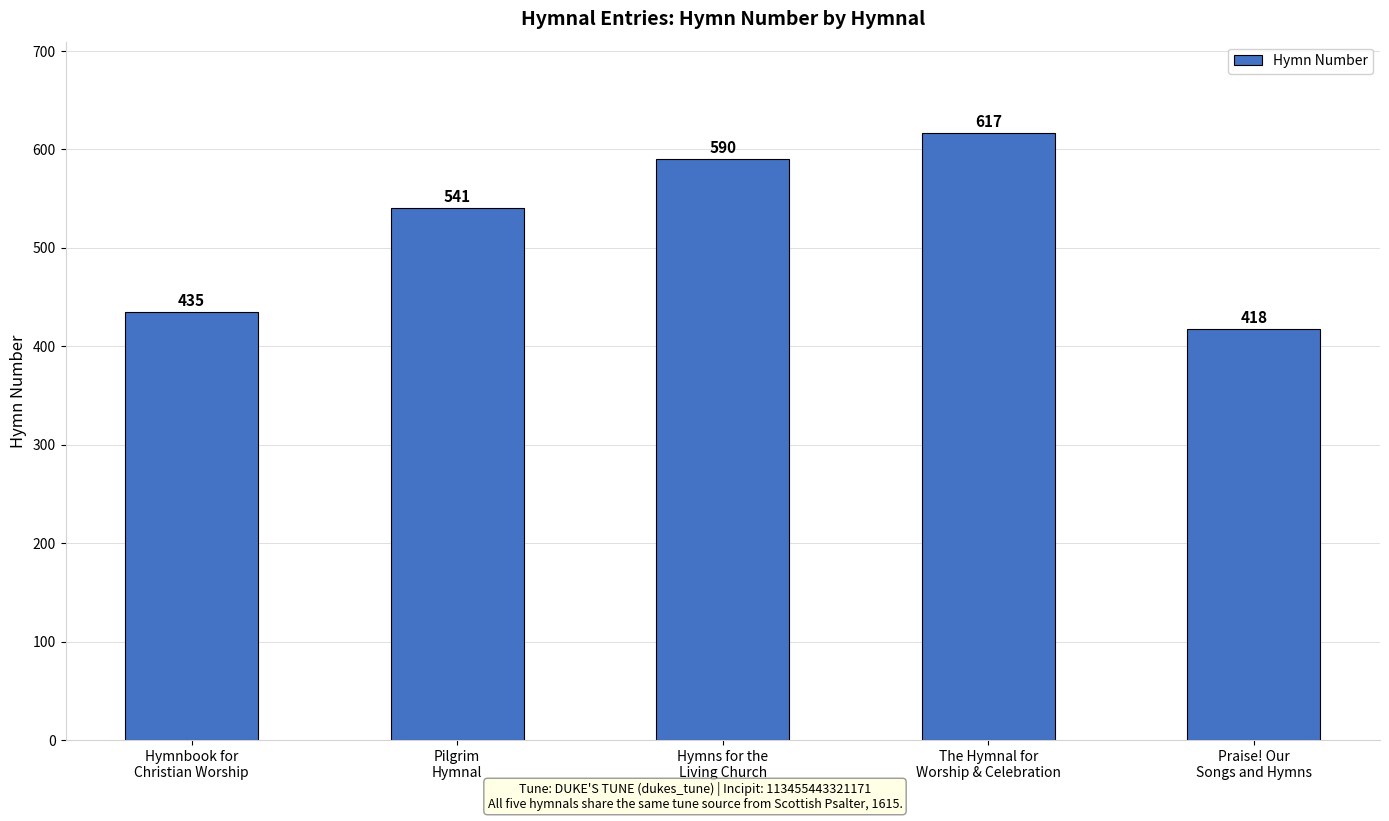

Rank the categories by value from lowest to highest.

Praise! Our
Songs and Hymns, Hymnbook for
Christian Worship, Pilgrim
Hymnal, Hymns for the
Living Church, The Hymnal for
Worship & Celebration